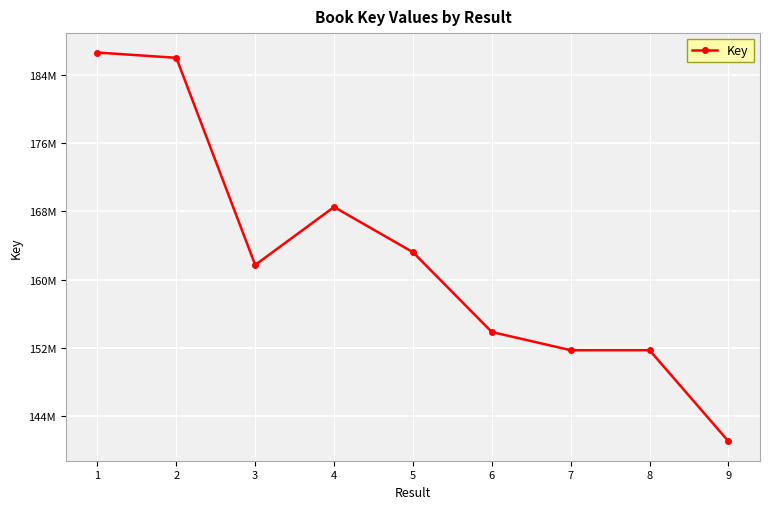

Is this an area chart (filled region under the line)?

No